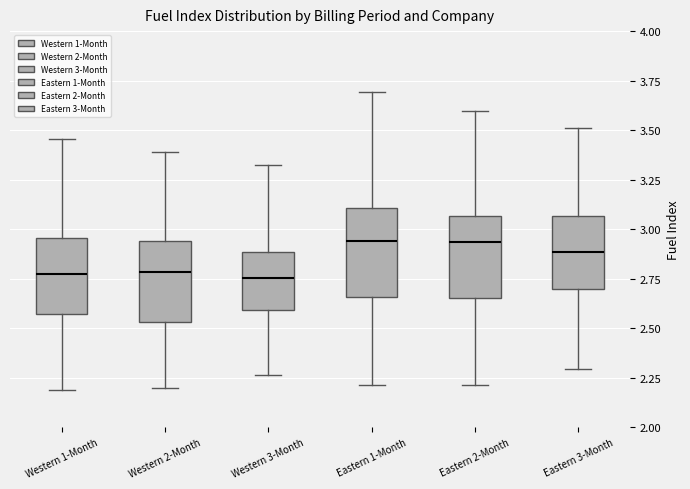

Reading left to right, transcribe this box plot: for each box, give where its median line is, the range the box spans, and where its two whiskers end, as read against the y-axis. The values are not printed on the chart, so give them approximately, as read against the axis.

Western 1-Month: median 2.80, box 2.55 to 2.95, whiskers 2.20 to 3.45
Western 2-Month: median 2.80, box 2.55 to 2.95, whiskers 2.20 to 3.40
Western 3-Month: median 2.75, box 2.60 to 2.90, whiskers 2.25 to 3.30
Eastern 1-Month: median 2.95, box 2.65 to 3.10, whiskers 2.20 to 3.70
Eastern 2-Month: median 2.95, box 2.65 to 3.05, whiskers 2.20 to 3.60
Eastern 3-Month: median 2.90, box 2.70 to 3.05, whiskers 2.30 to 3.50